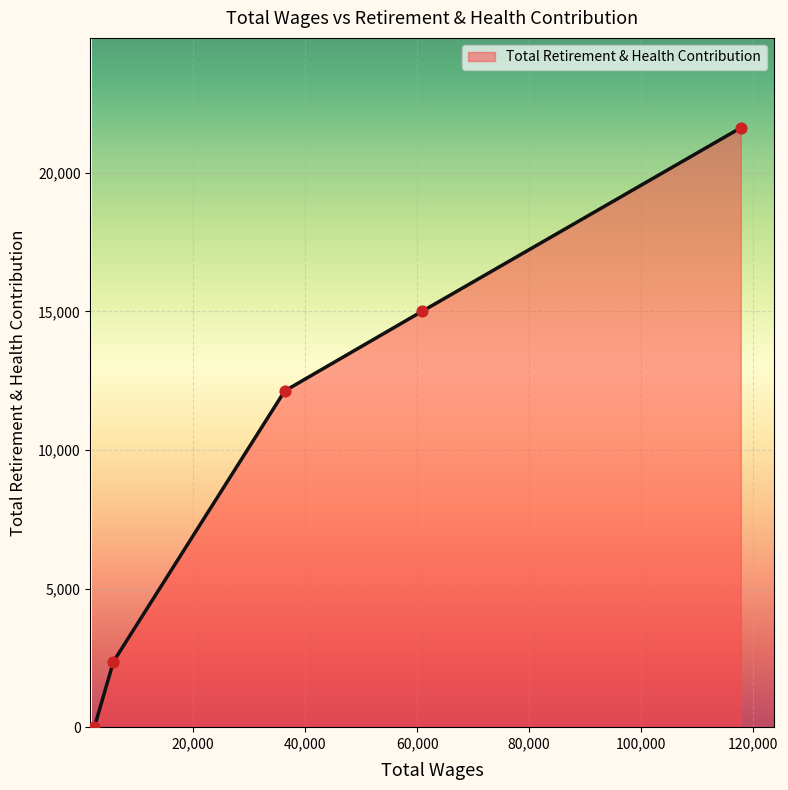

True or false: there are more than 1 points higher than both neighbors.

False